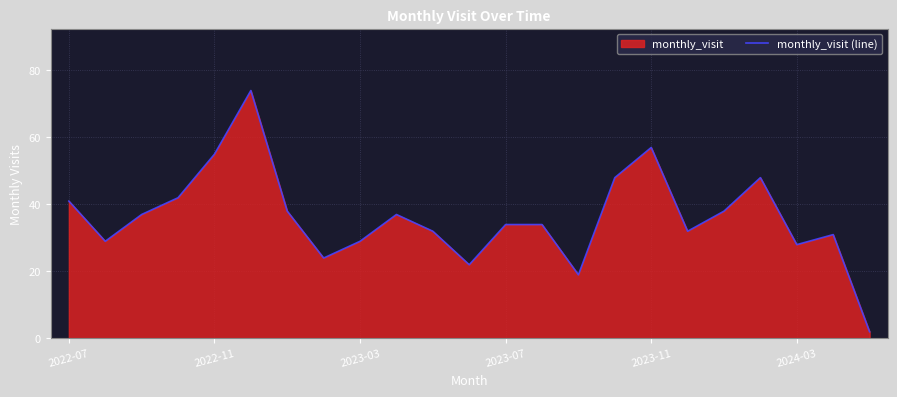

What is the difference between the maximum and minimum values?

72